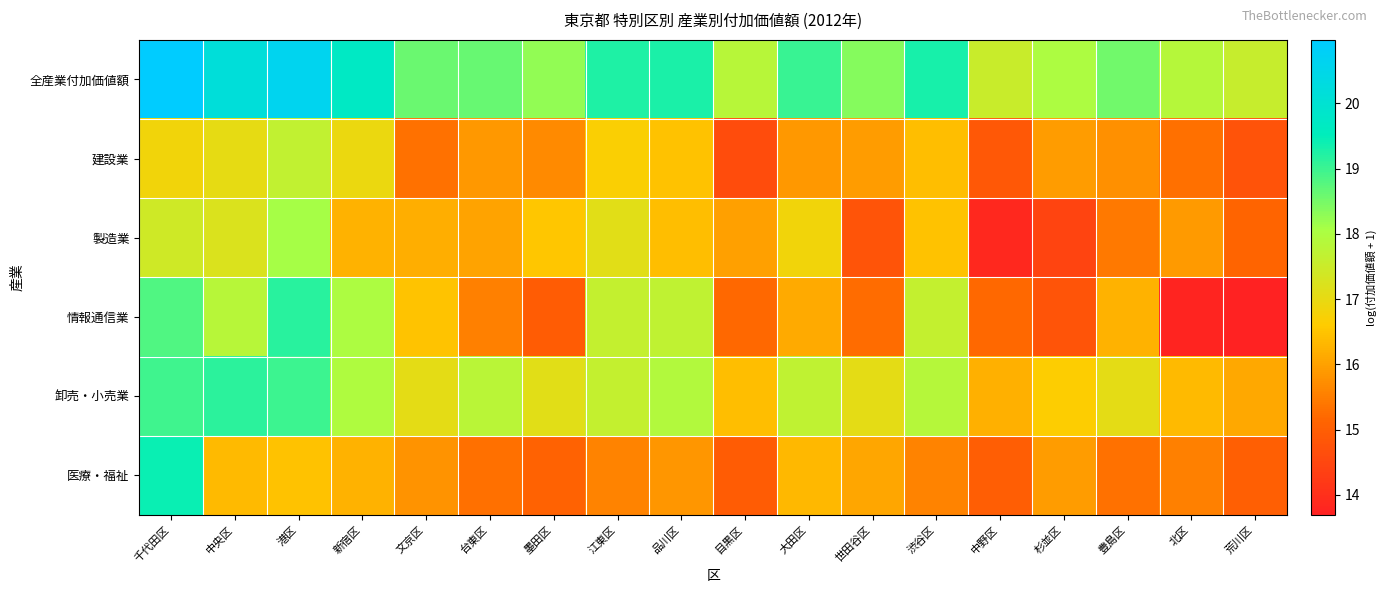

What is the spread (max minus min) of values at 荒川区?

3.9